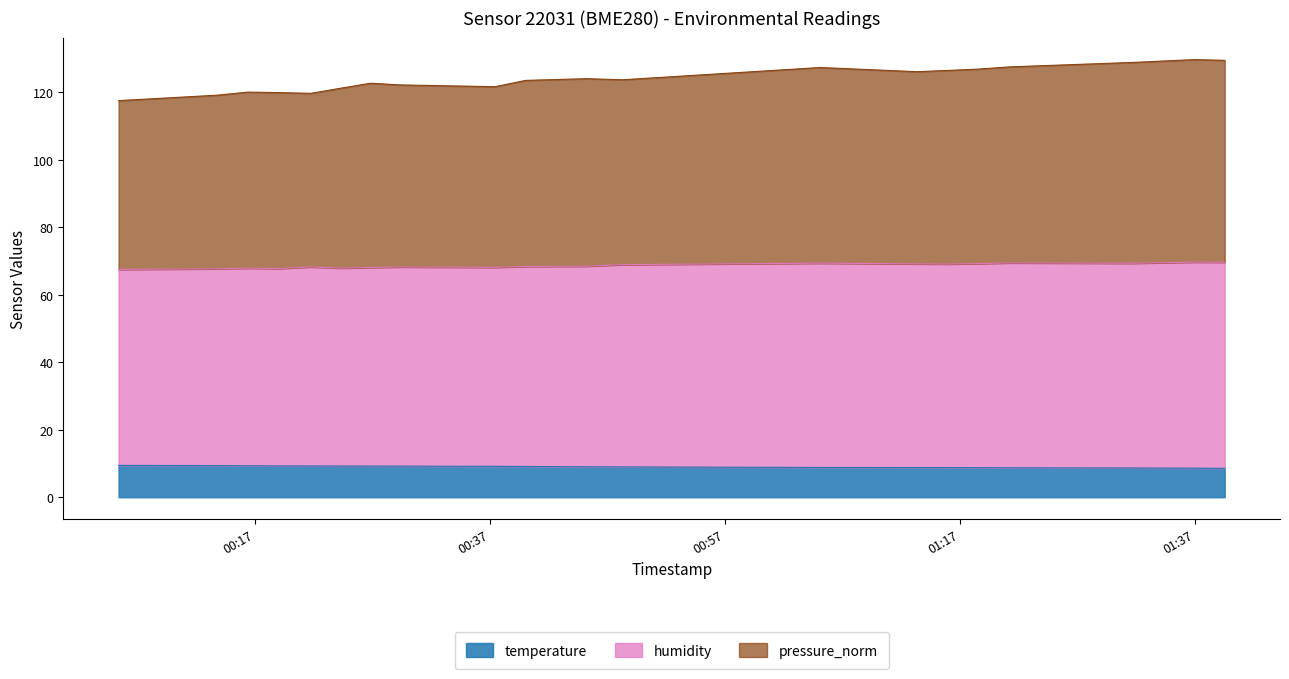

Reading right to left, transcribe all the data shown in this chart.

temperature: 2022-09-04T01:39:33=8.6	2022-09-04T01:37:02=8.6	2022-09-04T01:31:41=8.7	2022-09-04T01:21:17=8.7	2022-09-04T01:18:27=8.8	2022-09-04T01:15:57=8.8	2022-09-04T01:13:20=8.8	2022-09-04T01:05:08=8.8	2022-09-04T00:48:18=9.0	2022-09-04T00:45:14=9.0	2022-09-04T00:40:03=9.1	2022-09-04T00:37:27=9.2	2022-09-04T00:29:26=9.2	2022-09-04T00:26:51=9.2	2022-09-04T00:24:18=9.2	2022-09-04T00:21:46=9.3	2022-09-04T00:19:06=9.3	2022-09-04T00:16:23=9.3	2022-09-04T00:13:45=9.4	2022-09-04T00:05:24=9.4
humidity: 2022-09-04T01:39:33=69.6	2022-09-04T01:37:02=69.7	2022-09-04T01:31:41=69.3	2022-09-04T01:21:17=69.4	2022-09-04T01:18:27=69.2	2022-09-04T01:15:57=69.1	2022-09-04T01:13:20=69.1	2022-09-04T01:05:08=69.3	2022-09-04T00:48:18=68.9	2022-09-04T00:45:14=68.4	2022-09-04T00:40:03=68.4	2022-09-04T00:37:27=68.1	2022-09-04T00:29:26=68.2	2022-09-04T00:26:51=68.1	2022-09-04T00:24:18=67.9	2022-09-04T00:21:46=68.2	2022-09-04T00:19:06=67.7	2022-09-04T00:16:23=67.9	2022-09-04T00:13:45=67.7	2022-09-04T00:05:24=67.5
pressure_norm: 2022-09-04T01:39:33=129.4	2022-09-04T01:37:02=129.7	2022-09-04T01:31:41=128.8	2022-09-04T01:21:17=127.5	2022-09-04T01:18:27=126.8	2022-09-04T01:15:57=126.4	2022-09-04T01:13:20=126.1	2022-09-04T01:05:08=127.3	2022-09-04T00:48:18=123.7	2022-09-04T00:45:14=124.0	2022-09-04T00:40:03=123.5	2022-09-04T00:37:27=121.6	2022-09-04T00:29:26=122.1	2022-09-04T00:26:51=122.6	2022-09-04T00:24:18=121.2	2022-09-04T00:21:46=119.7	2022-09-04T00:19:06=119.9	2022-09-04T00:16:23=120.0	2022-09-04T00:13:45=119.1	2022-09-04T00:05:24=117.5